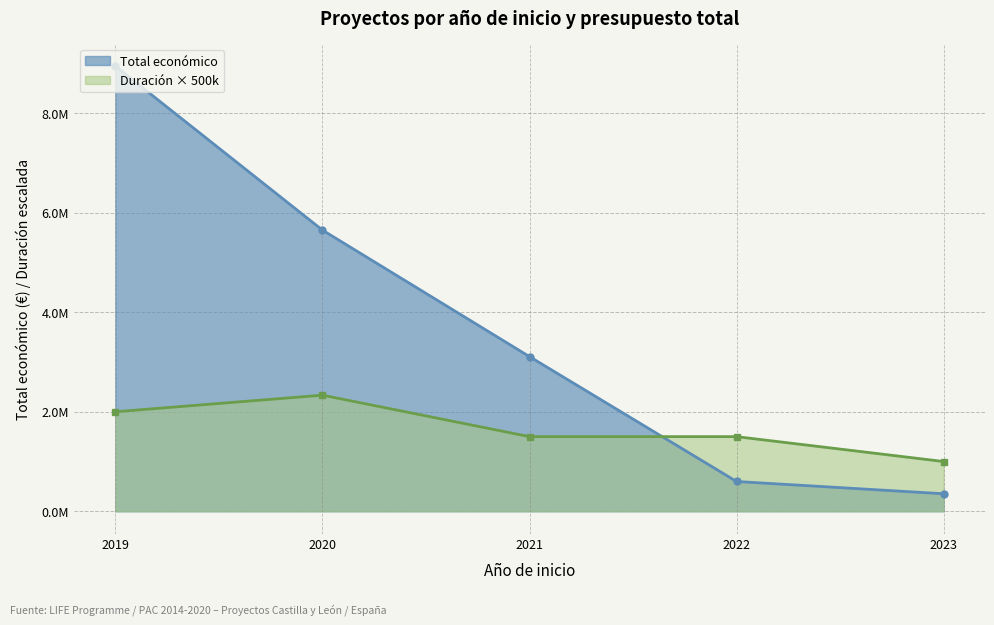

What is the average value?

2665049